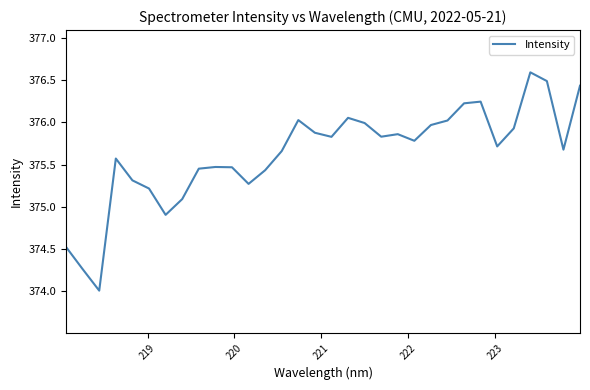

What is the minimum value shown in the chart?

374.0